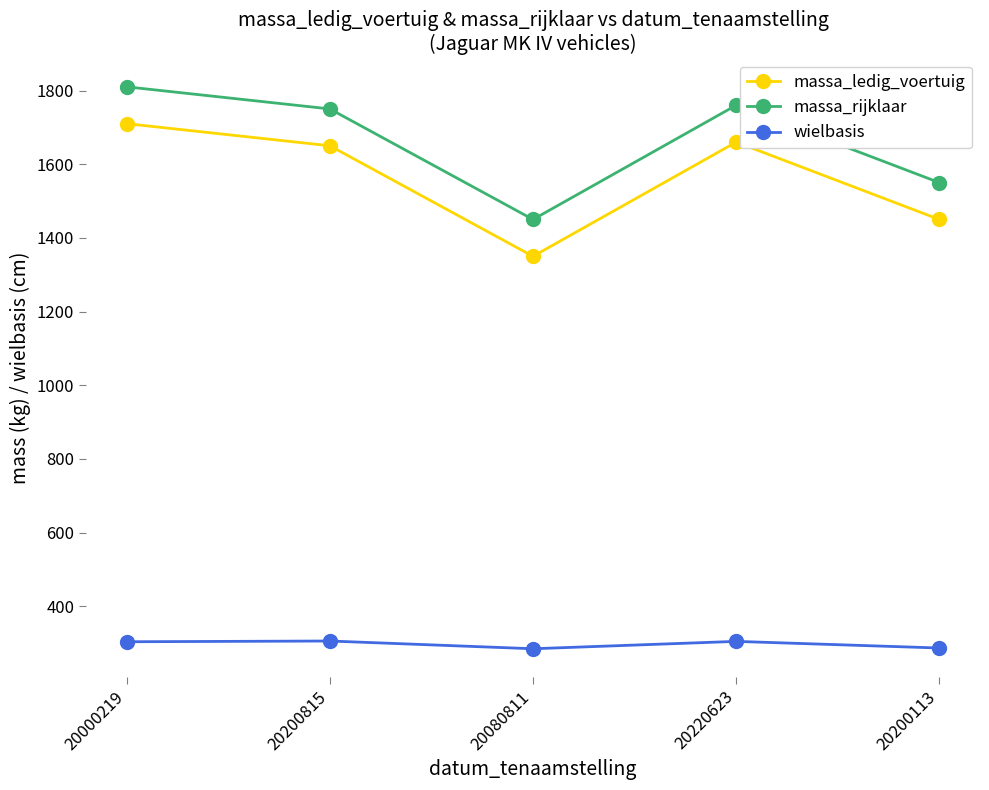

The wielbasis series shows 287 at 20200113. True or false?

True